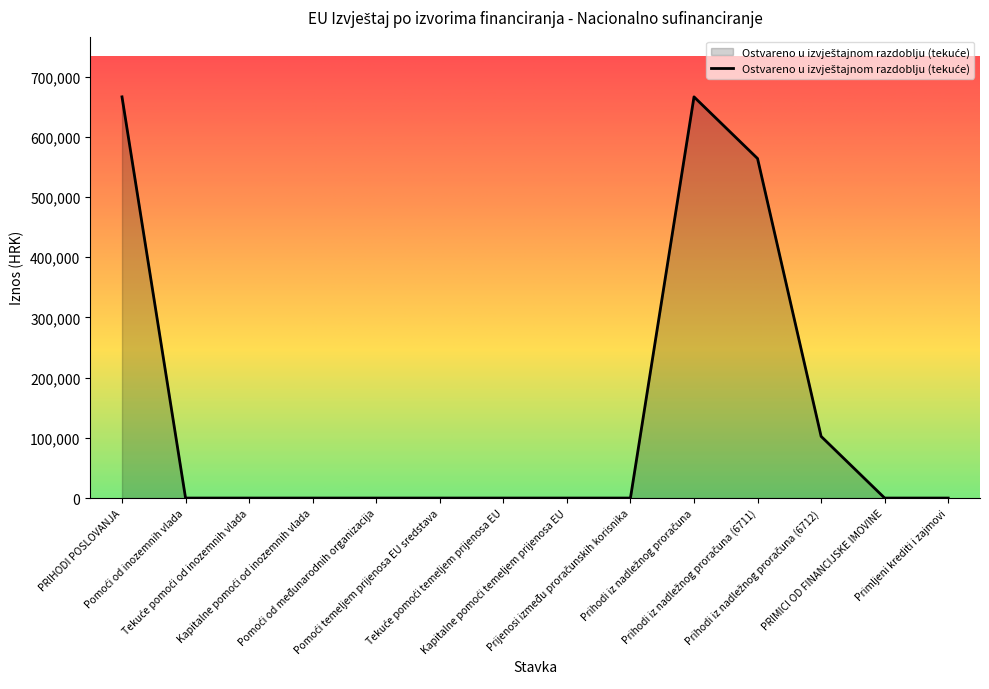

What is the maximum value shown in the chart?

666296.6